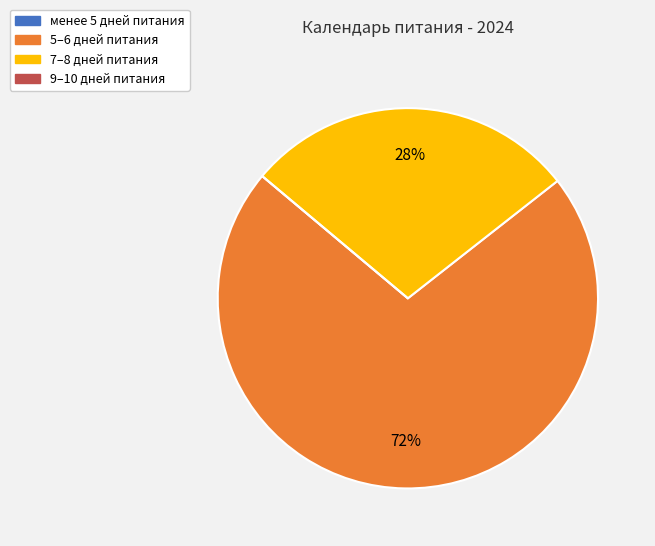

Does any single category account for the majority?

Yes